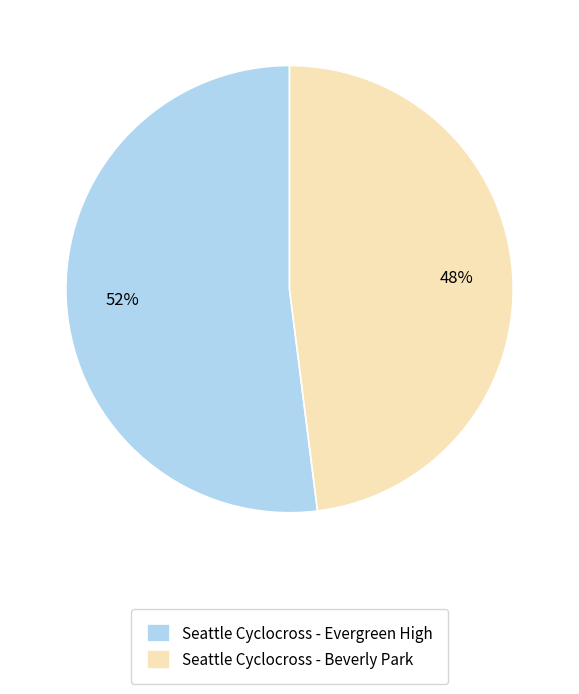

What is the largest slice in the pie chart?

Seattle Cyclocross - Evergreen High